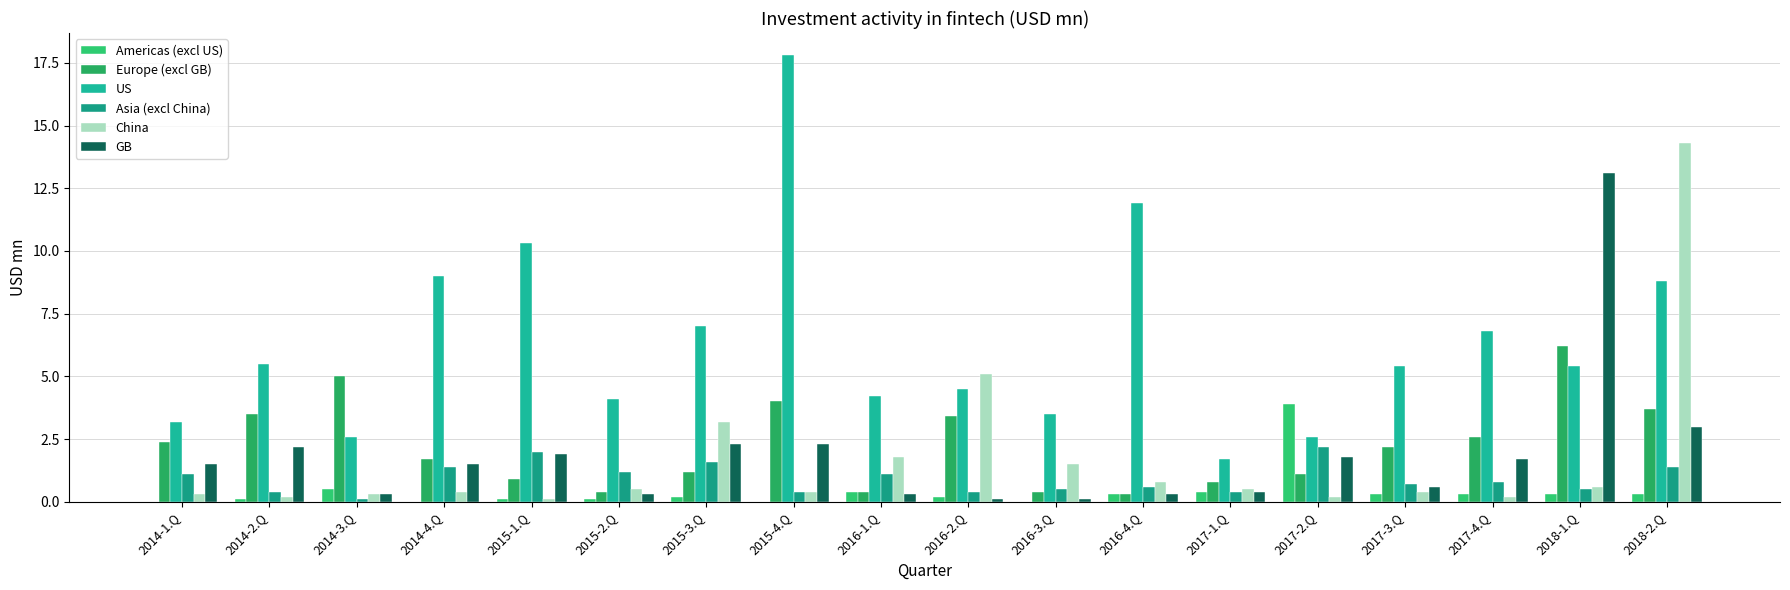

What is the value of the US bar at the 18th from the left?

8.8